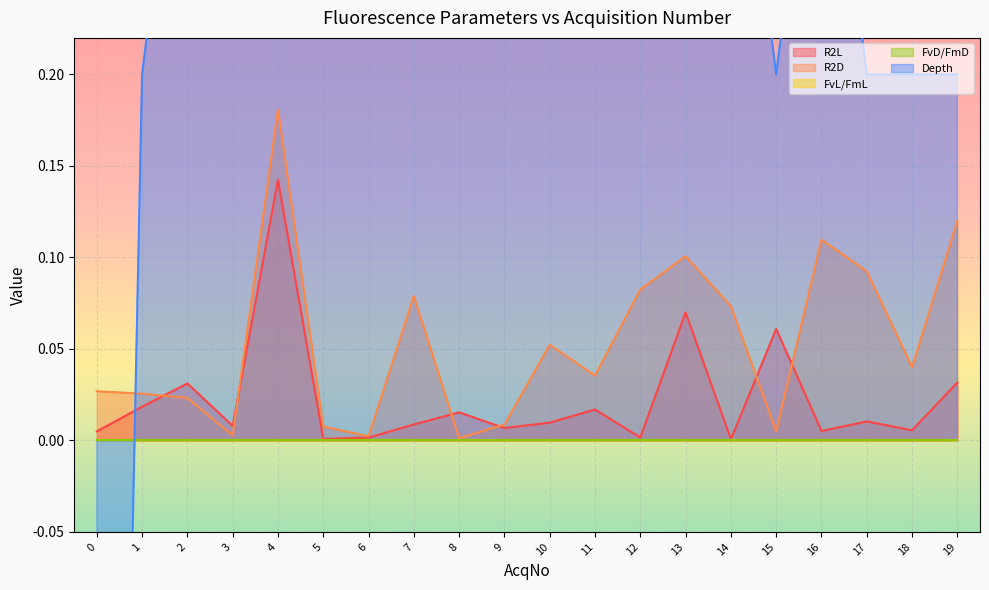

What is the difference between the highest and lowest values at 18?

0.2